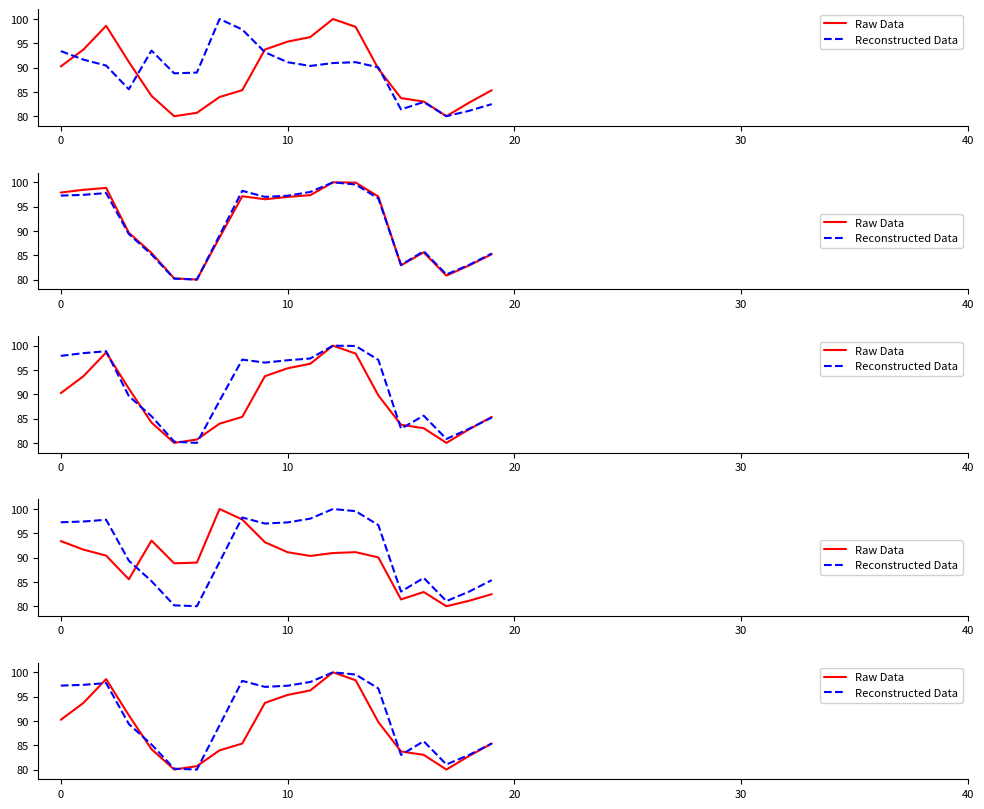

At 5, list the series in order from largest to smallest.

Reconstructed Data, Raw Data